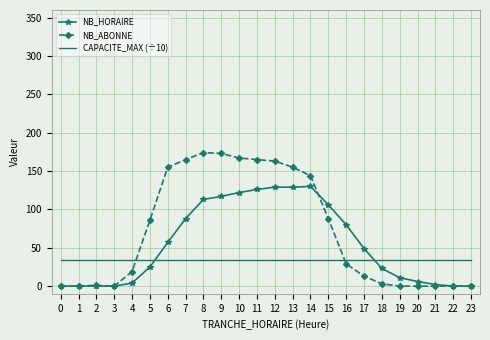

What are all the series names shown in the legend?

NB_HORAIRE, NB_ABONNE, CAPACITE_MAX (÷10)